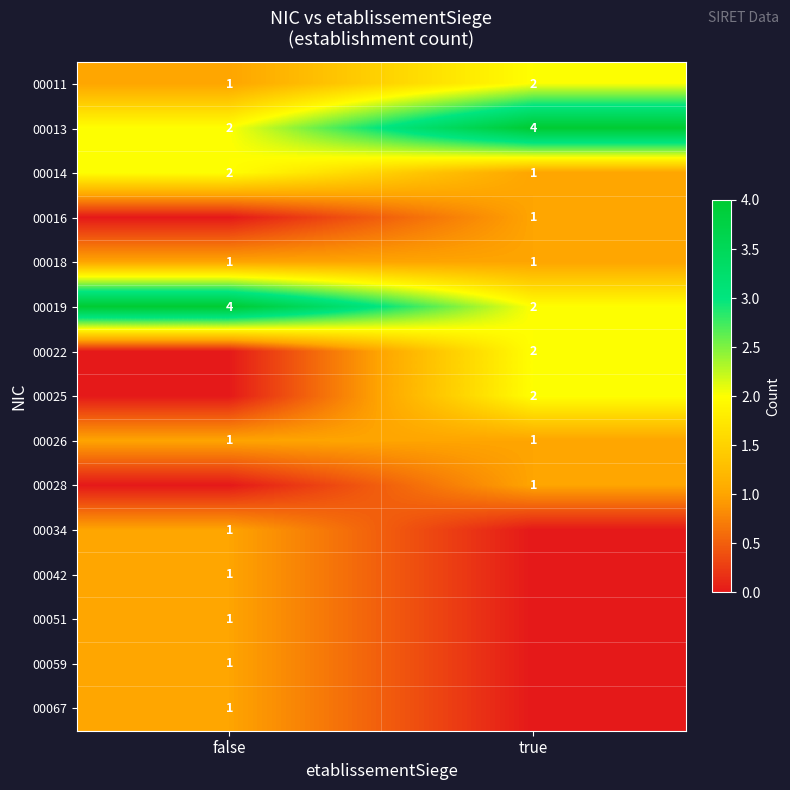

At which category is the sum across all series the highest?

true